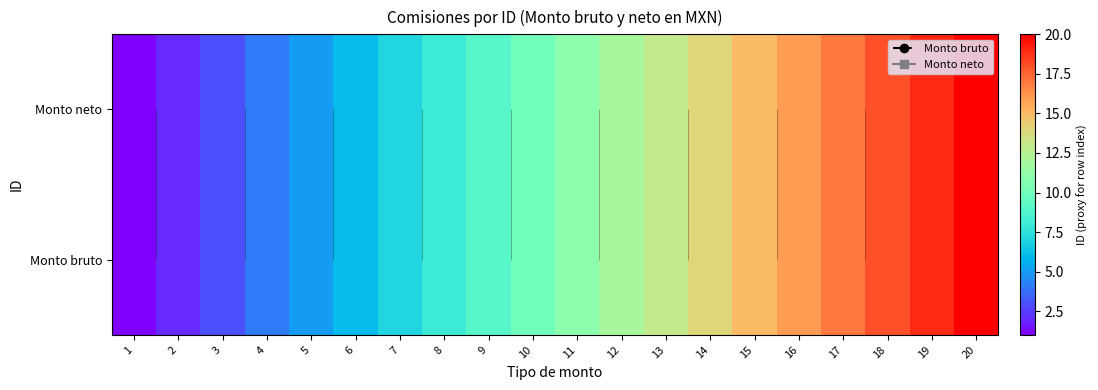

The Monto neto series shows 6 at 6. True or false?

True